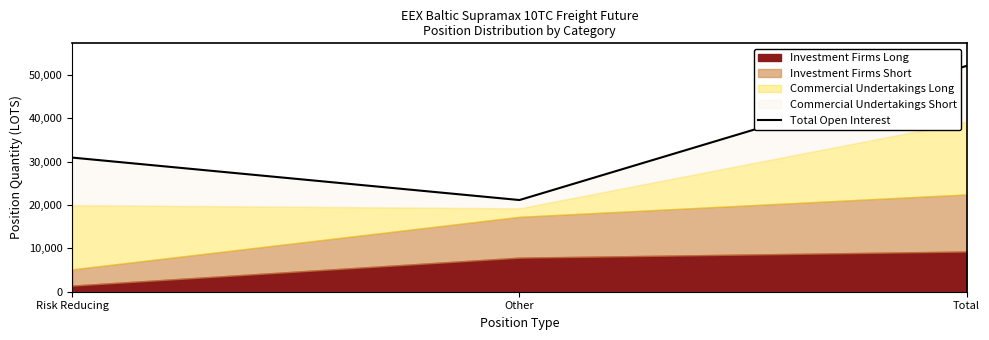

Reading left to right, transcribe all the data shown in this chart.

30953.8	21162.0	52115.8